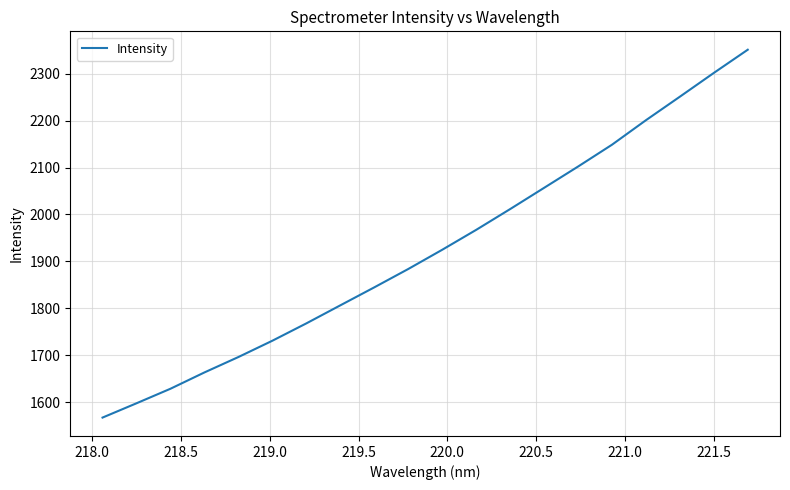

What is the maximum value shown in the chart?

2351.1